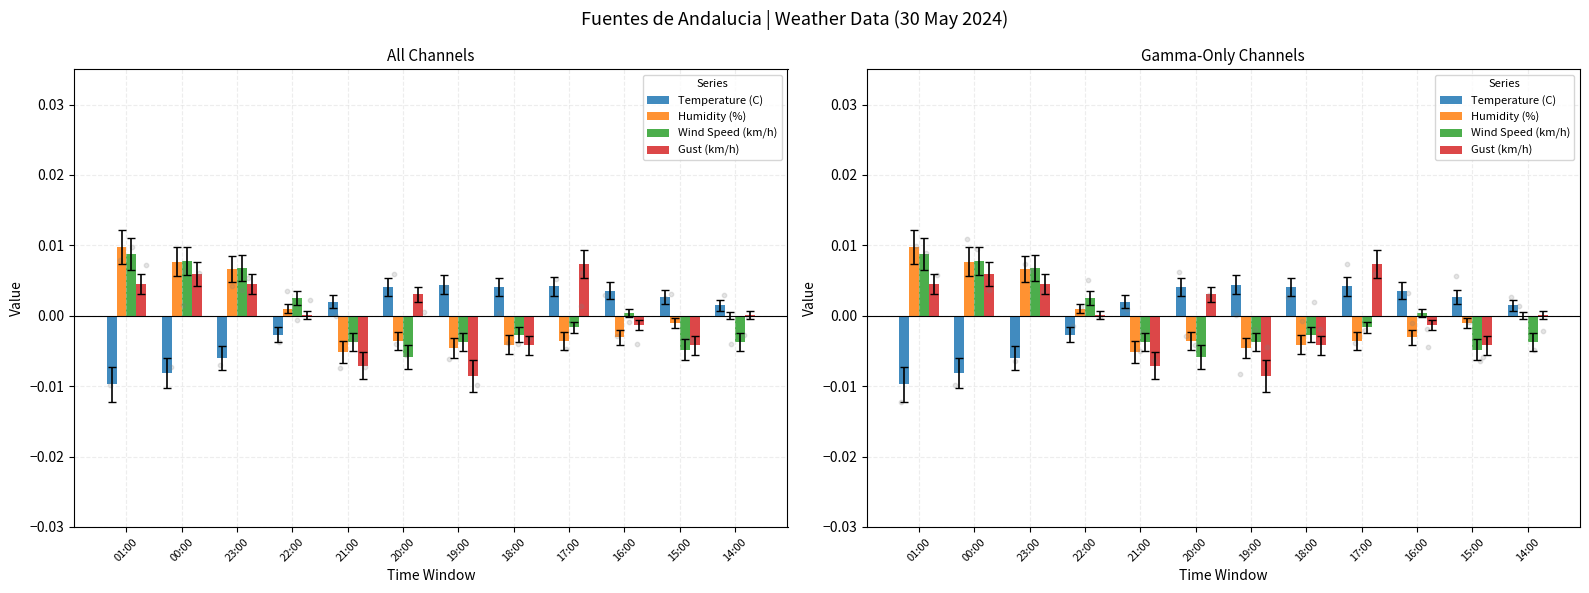

Which series contains the lowest Y value?

Temperature (C)